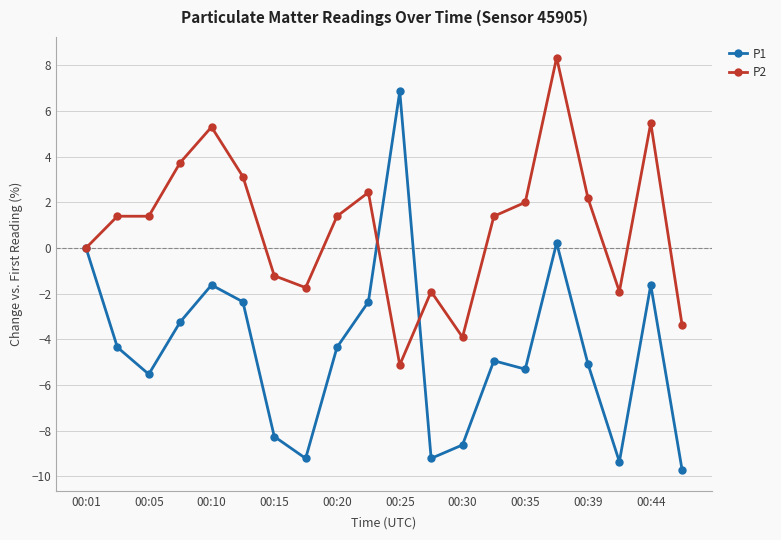

How many values in the P2 series exceed 1?

12